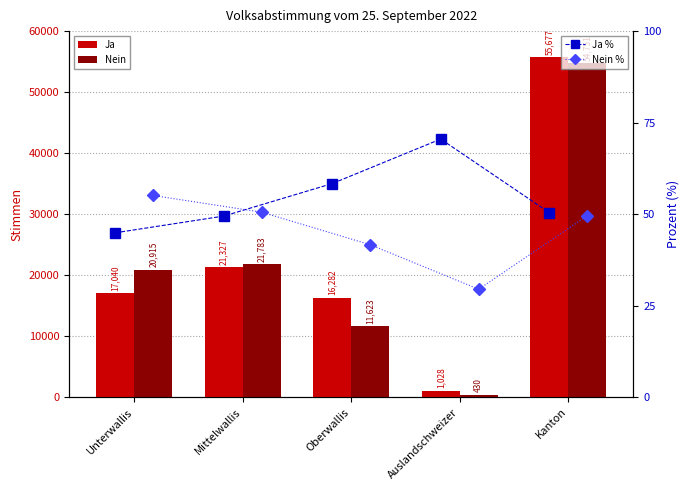

How many values in the Nein series exceed 20915?

2